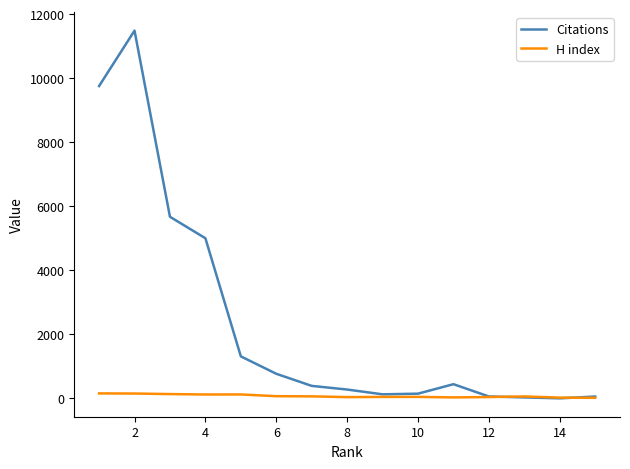

Which series has the largest total across all categories?

Citations